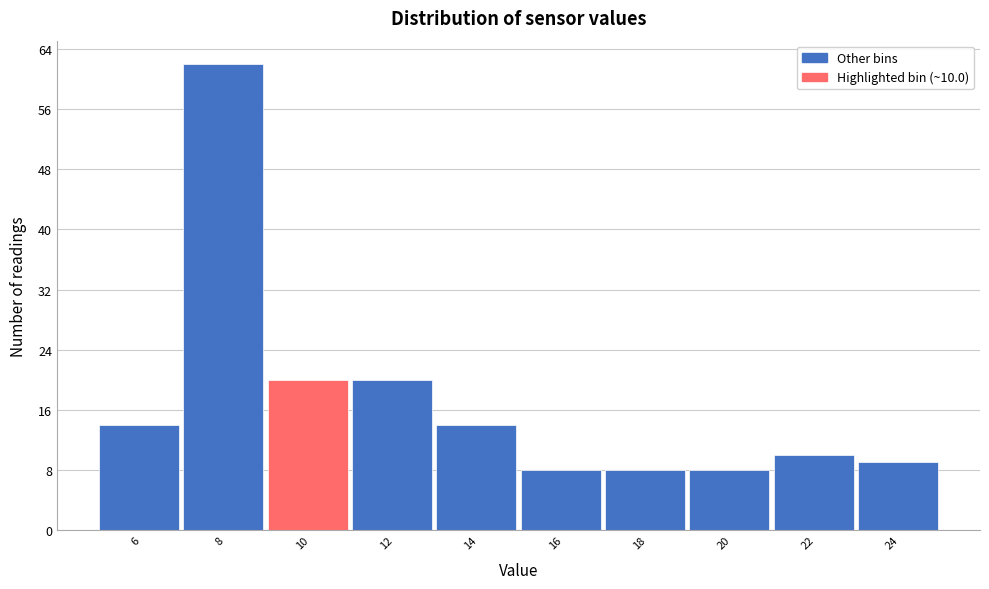

Reading left to right, what are all the values shown in this chart?

14	62	20	20	14	8	8	8	10	9